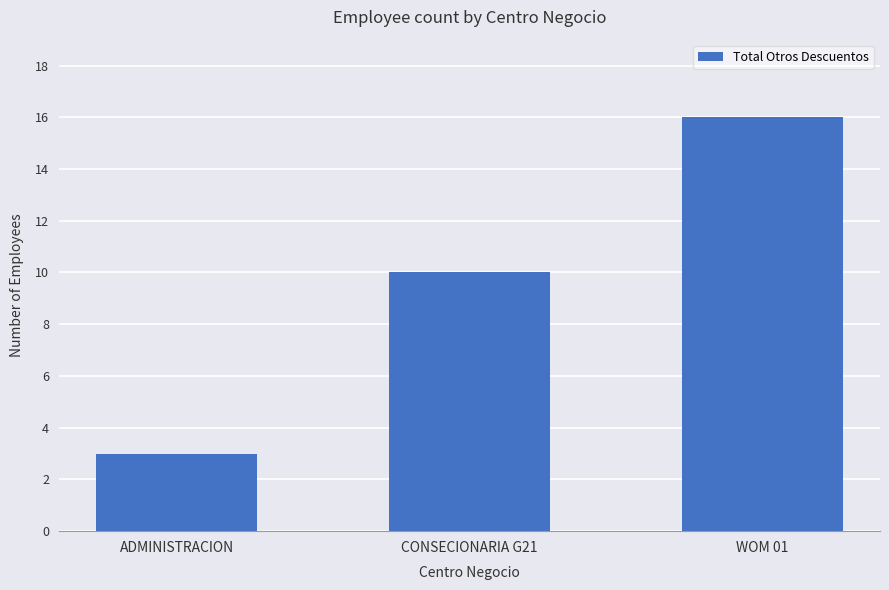

How many data points does each series have?

3